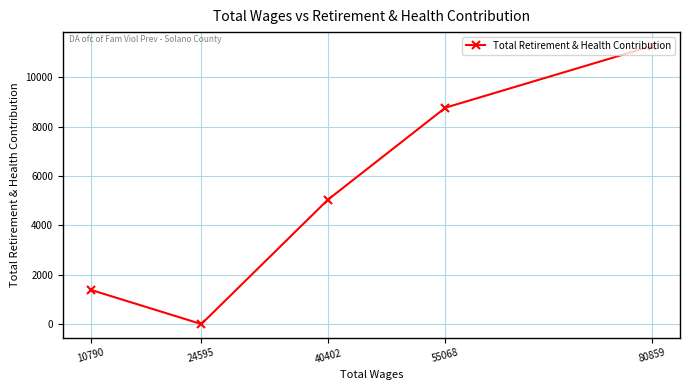

List the labels in order of value, smallest first.

24595, 10790, 40402, 55068, 80859